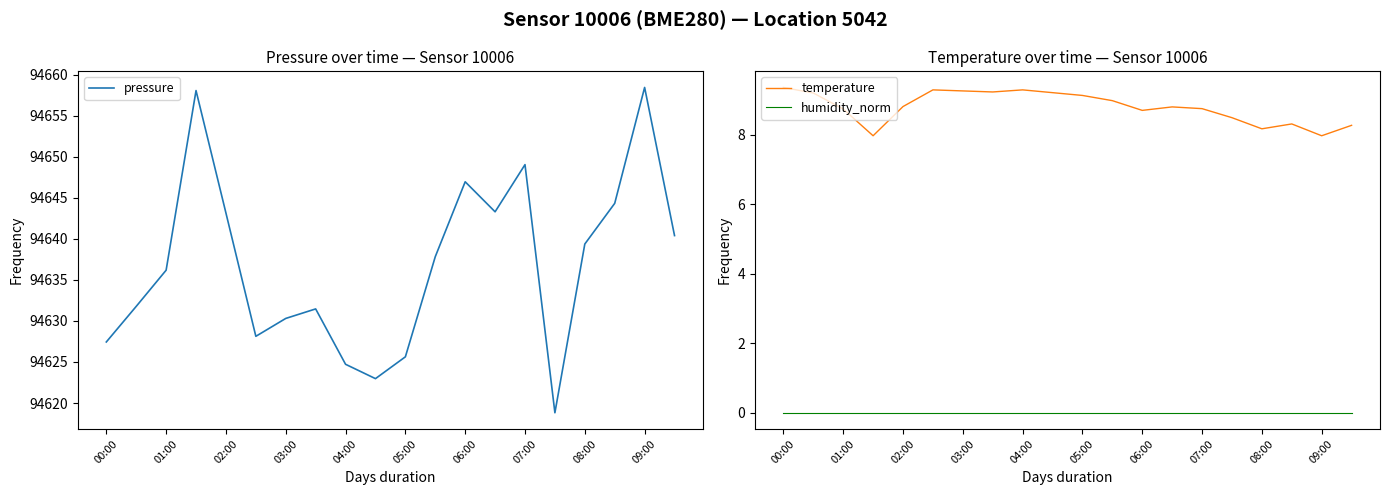

What is the difference between the maximum and minimum values in the pressure series?

39.7